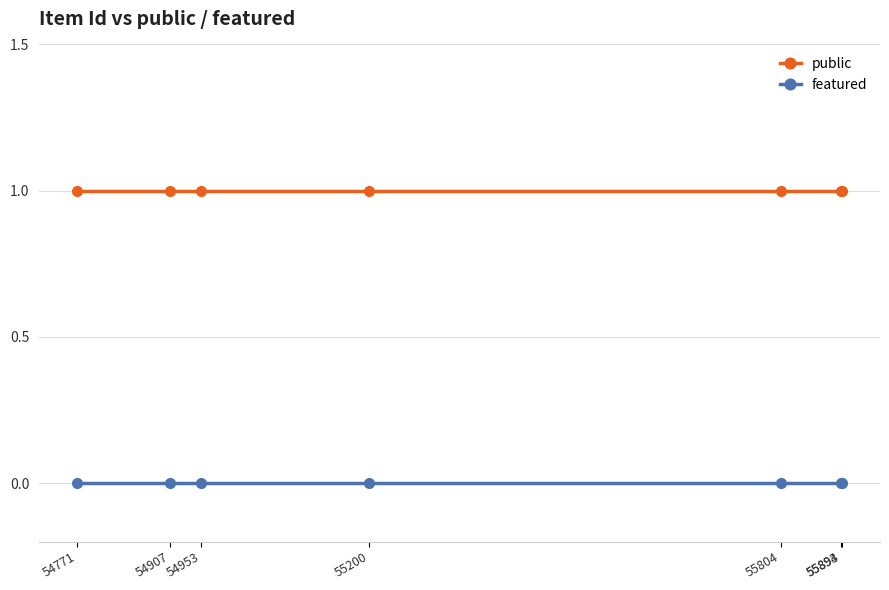

What is the maximum value for public?

1